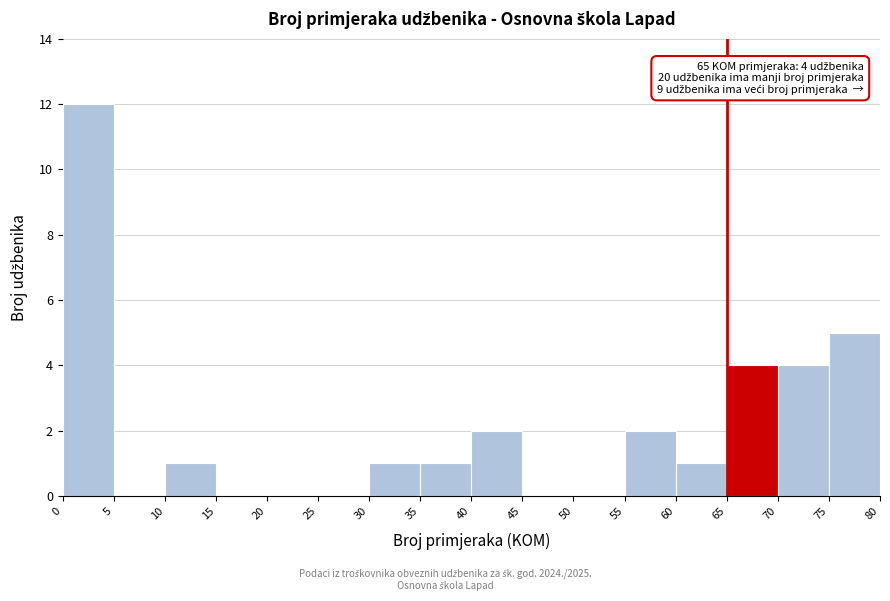

Over which range of the x-axis is the bar tallest?

0 to 5